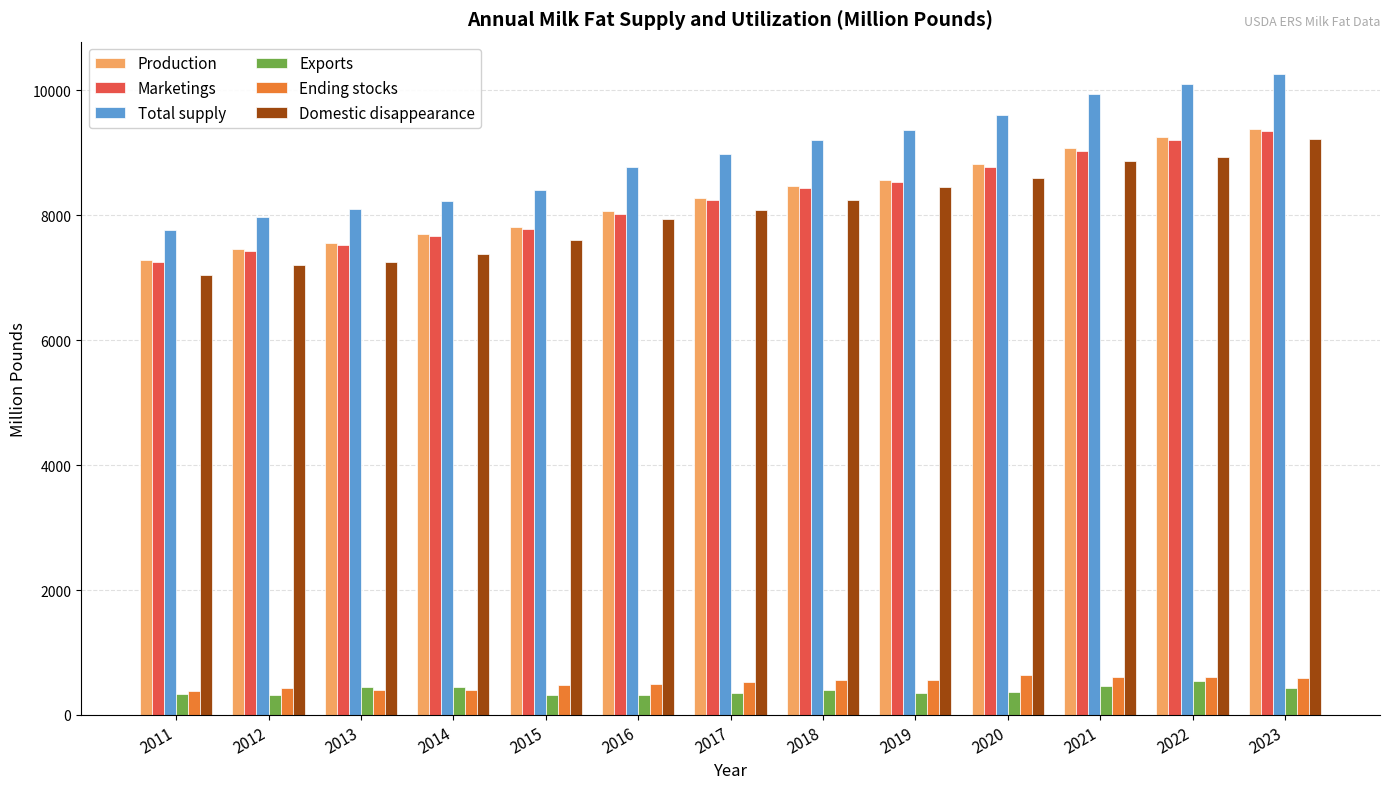

Between 2013 and 2018, which series saw the biggest shift?

Total supply